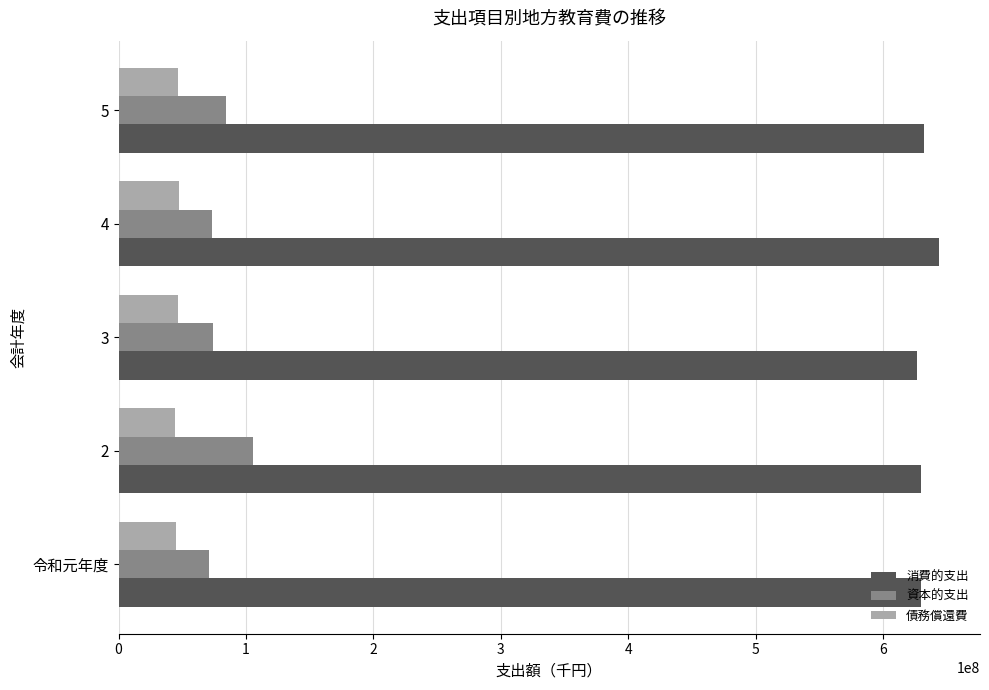

What is the minimum value for 資本的支出?

71261044